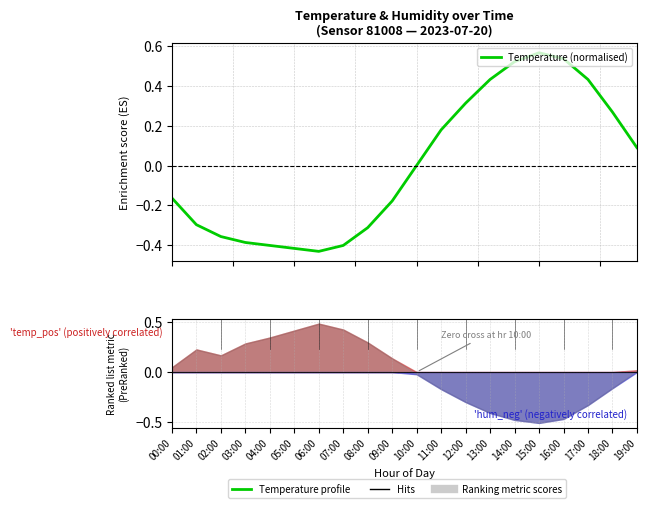

How many distinct data groups are displayed?

1